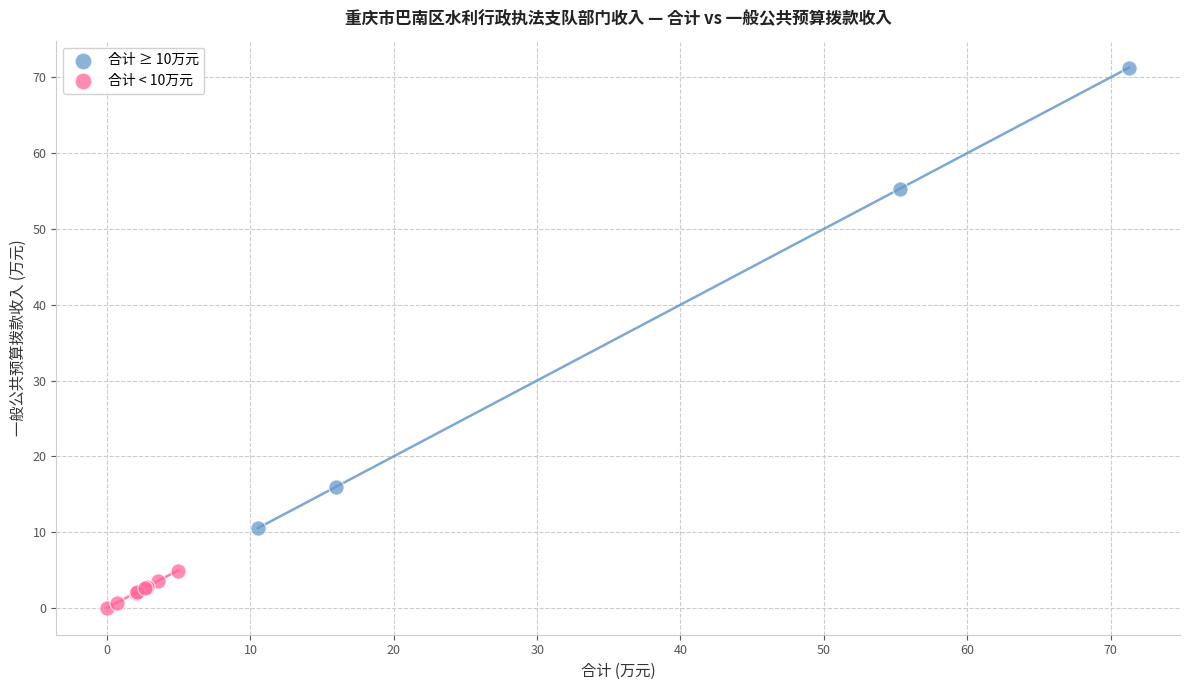

Which series has the widest spread of Y values?

合计 ≥ 10万元